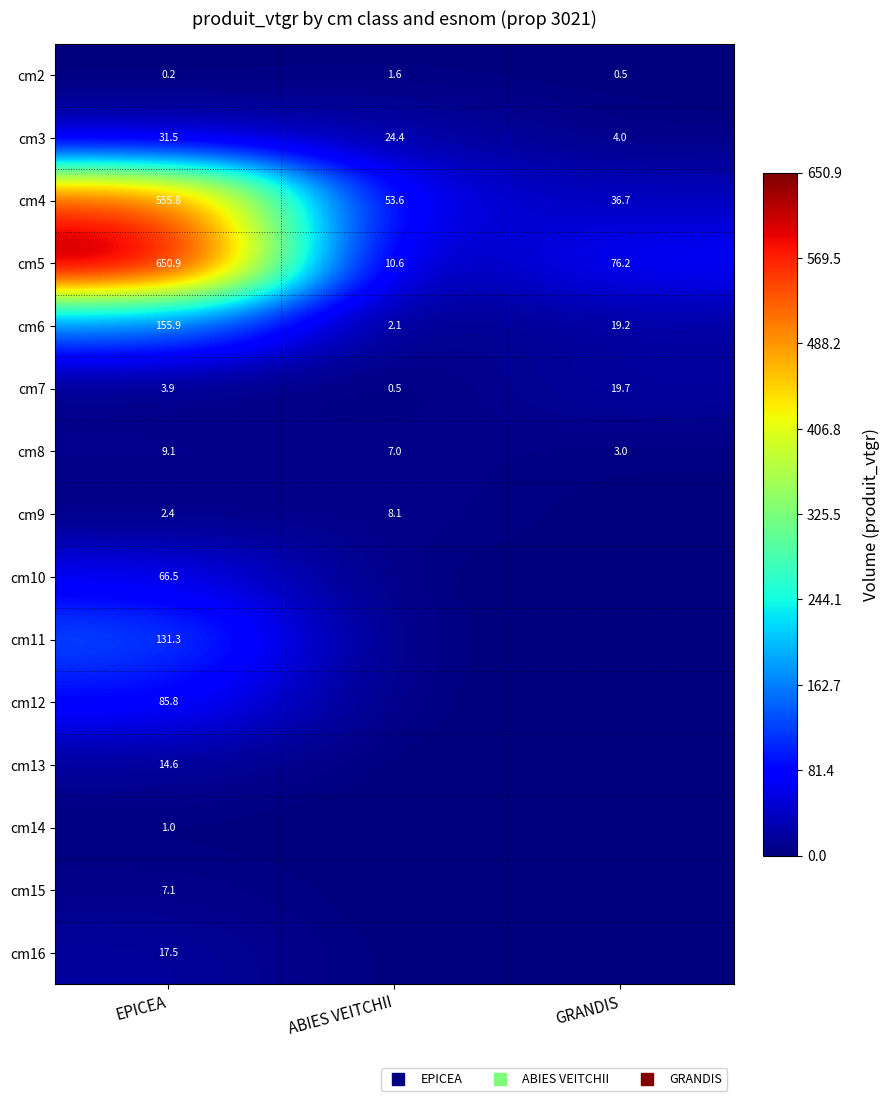

What is the maximum value shown in the chart?

650.9